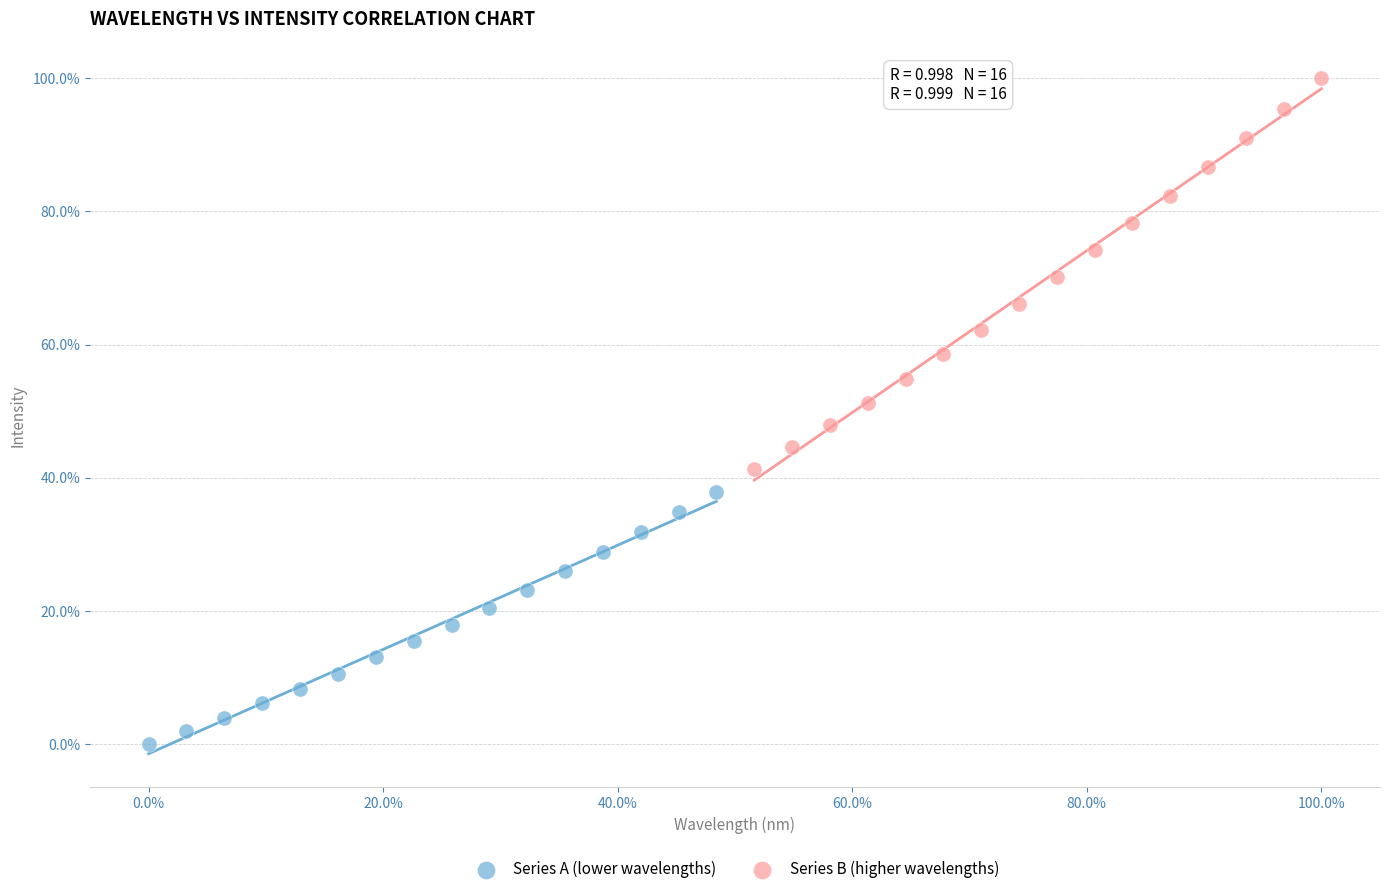

Which series reaches the maximum Y coordinate?

Series B (higher wavelengths)